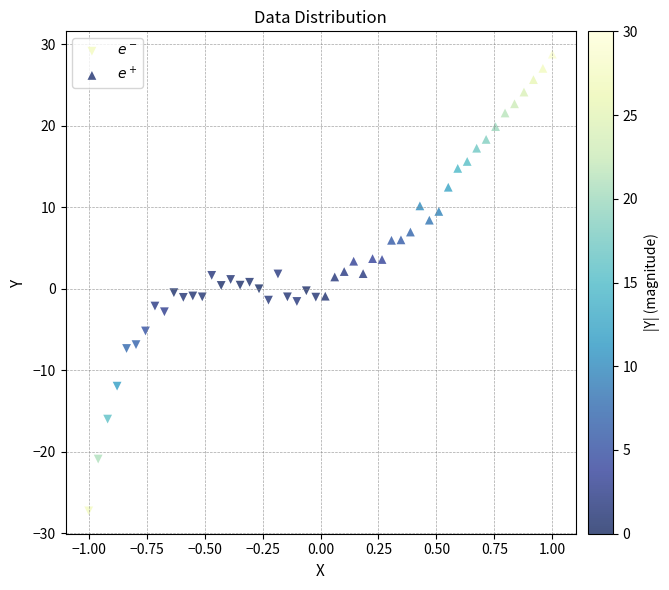

Which series has the widest spread of Y values?

$e^+$